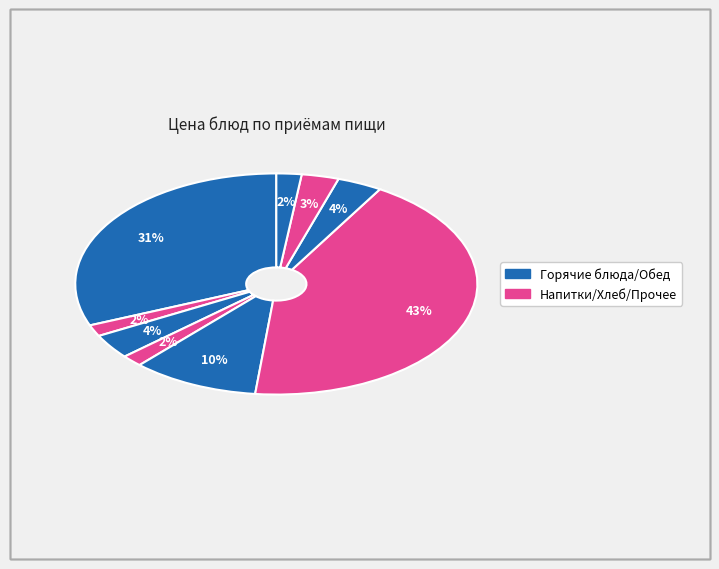

How many segments does this pie chart have?

9